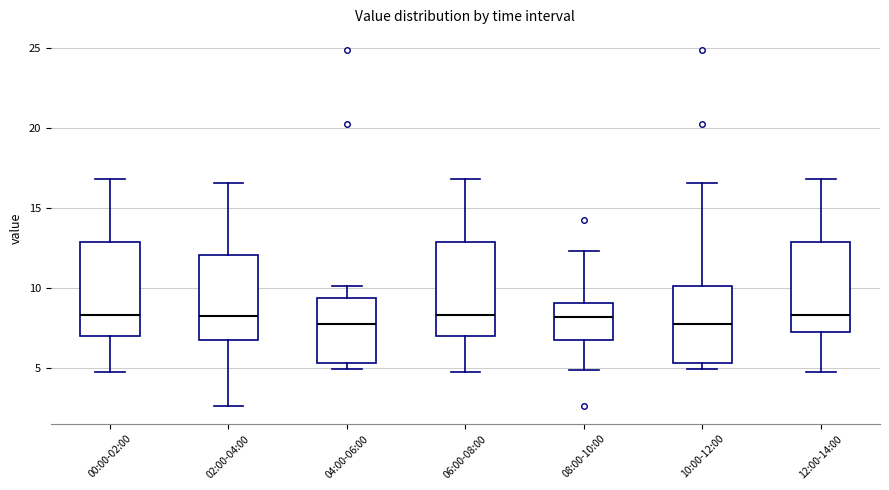

Reading left to right, read every box against the y-axis: the position of its median line, the range the box covers, and the ends of its whiskers. The values are not printed on the chart, so give them approximately, as read against the axis.

00:00-02:00: median 8.5, box 7.0 to 13.0, whiskers 5.0 to 17.0
02:00-04:00: median 8.5, box 7.0 to 12.0, whiskers 2.5 to 16.5
04:00-06:00: median 8.0, box 5.5 to 9.5, whiskers 5.0 to 10.0
06:00-08:00: median 8.5, box 7.0 to 13.0, whiskers 5.0 to 17.0
08:00-10:00: median 8.0, box 7.0 to 9.0, whiskers 5.0 to 12.5
10:00-12:00: median 8.0, box 5.5 to 10.0, whiskers 5.0 to 16.5
12:00-14:00: median 8.5, box 7.5 to 13.0, whiskers 5.0 to 17.0